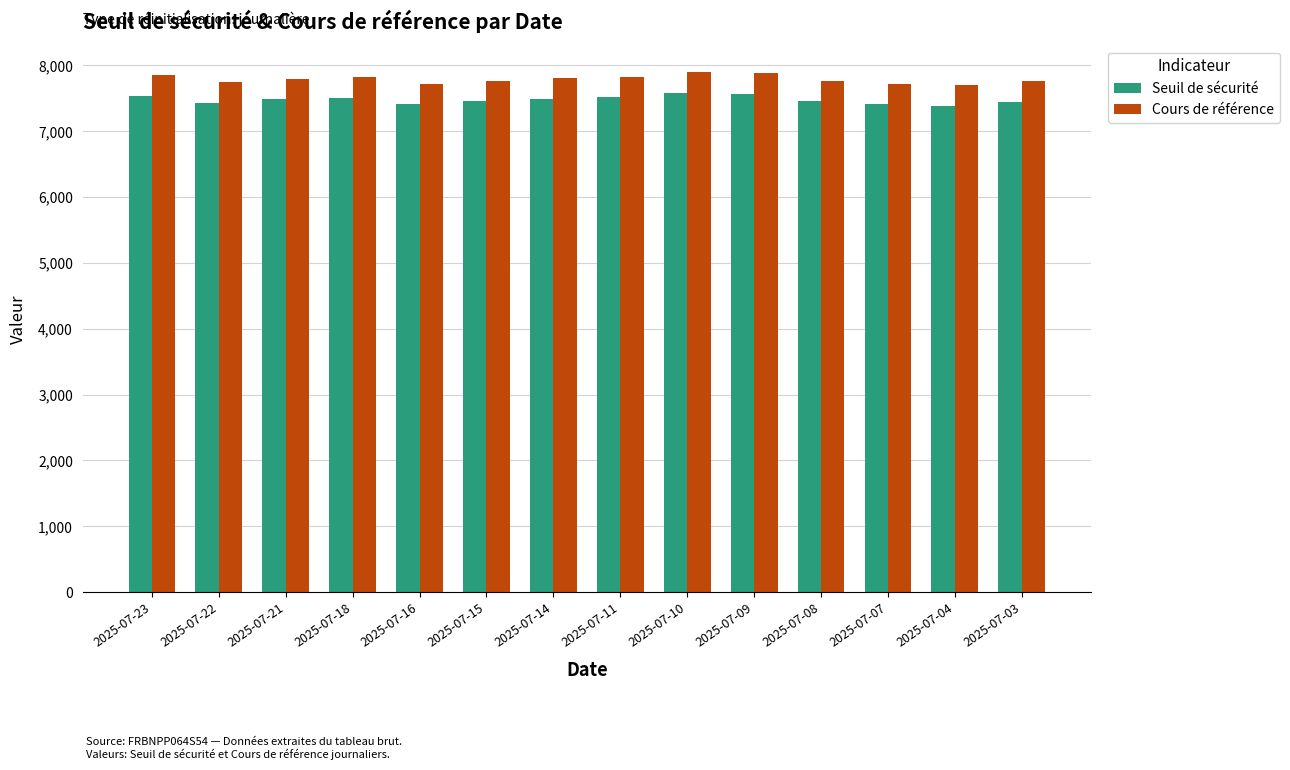

How many bars are there in each group?

2